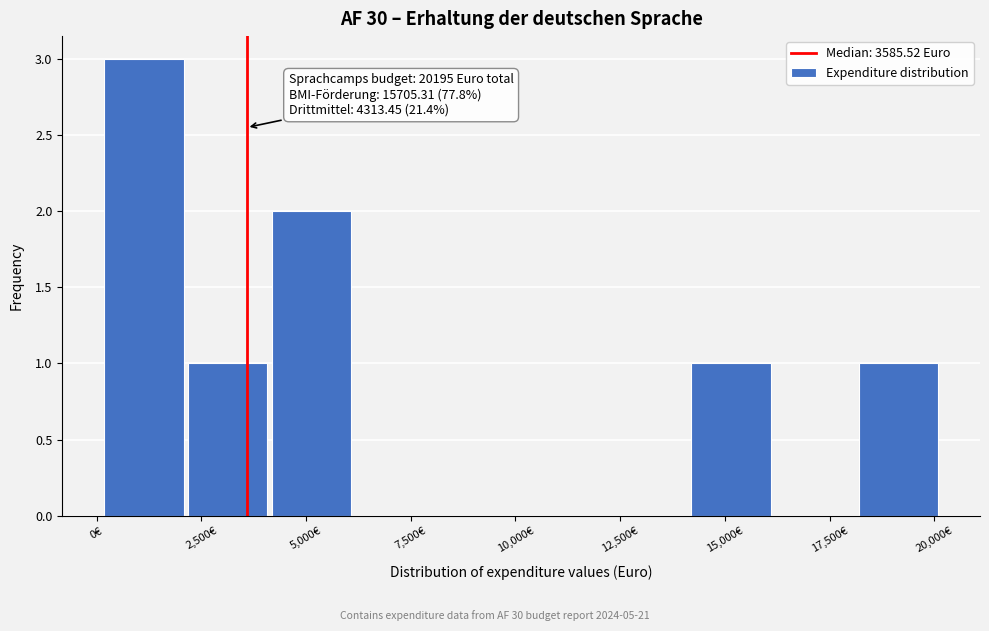

Which range on the x-axis has the tallest bar?

0 to 2000